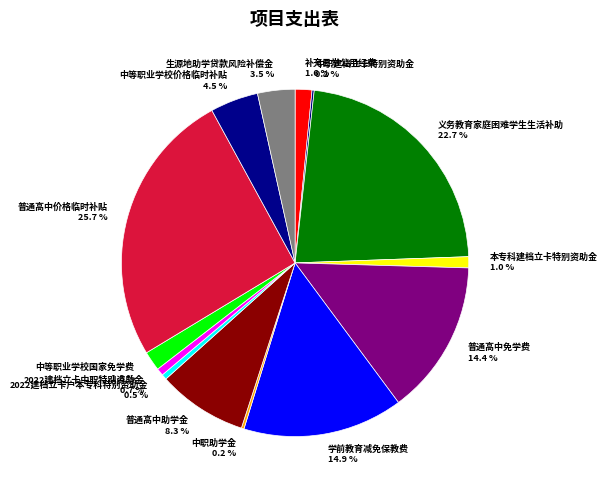

To the nearest percent, what is the difference between the largest and smallest slice percentages?

26%